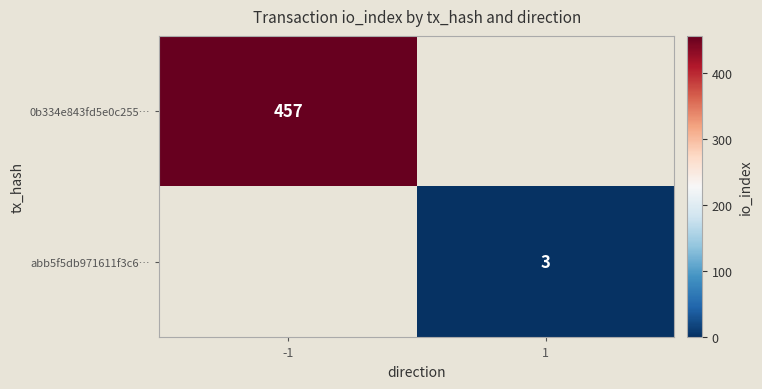

Is it true that 0b334e843fd5e0c255… equals 307 at -1?

False